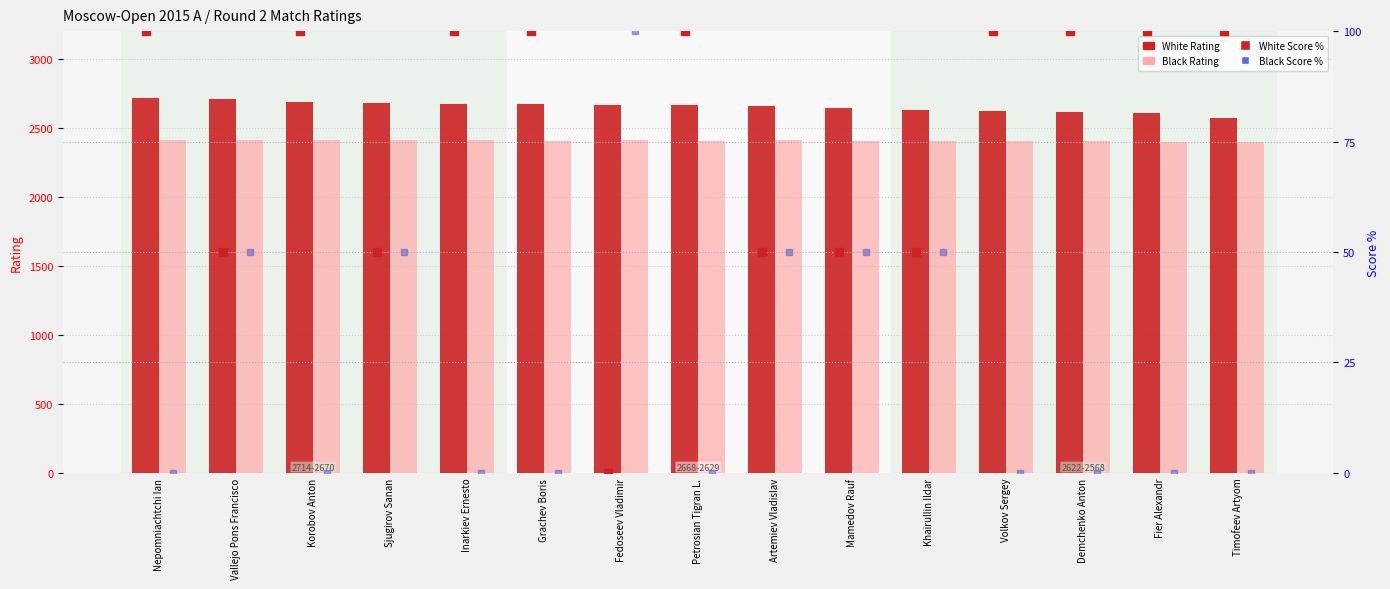

Which series contains the highest Y value?

White Rating